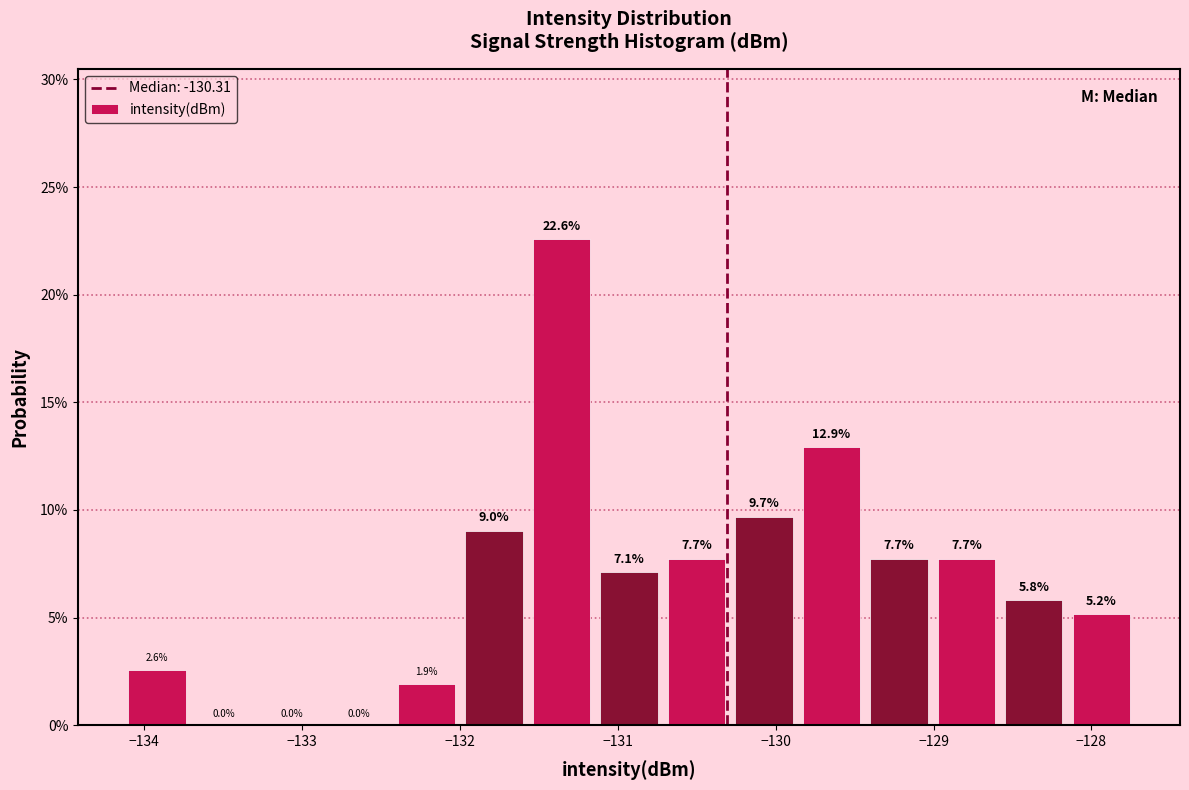

Reading left to right, list every bar in this chart as the range it spans on the x-axis followed by its height. The bar edges are not printed on the chart, so give them approximately, as read against the axis.

-134.1 to -133.7: 2.6
-133.7 to -133.3: 0.0
-133.3 to -132.9: 0.0
-132.9 to -132.4: 0.0
-132.4 to -132.0: 1.9
-132.0 to -131.6: 9.0
-131.6 to -131.1: 22.6
-131.1 to -130.7: 7.1
-130.7 to -130.3: 7.7
-130.3 to -129.9: 9.7
-129.9 to -129.4: 12.9
-129.4 to -129.0: 7.7
-129.0 to -128.6: 7.7
-128.6 to -128.2: 5.8
-128.2 to -127.7: 5.2